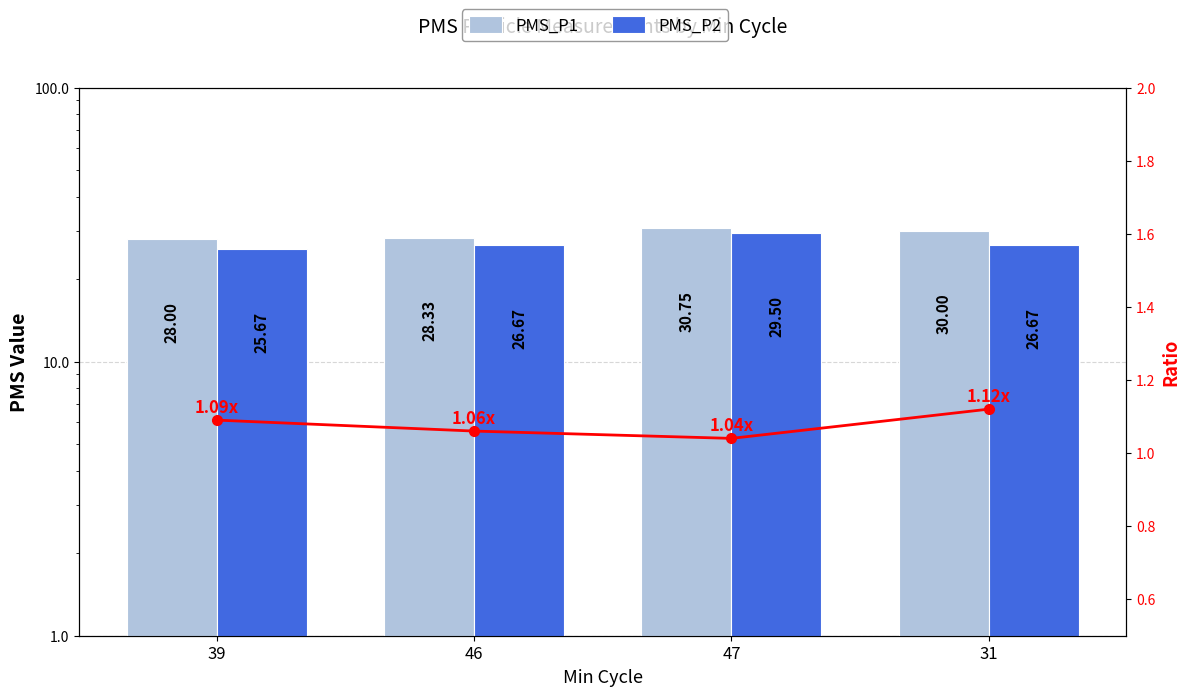

Where does the PMS_P2 series first go above 26?

46